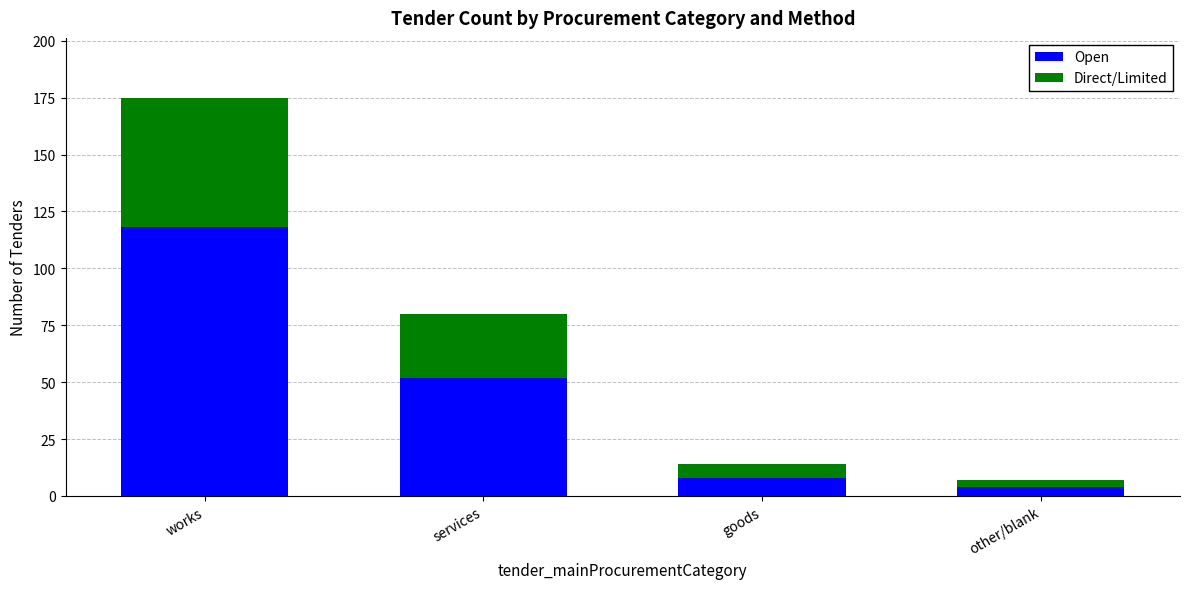

What is the sum of the Open values at works and goods?

126